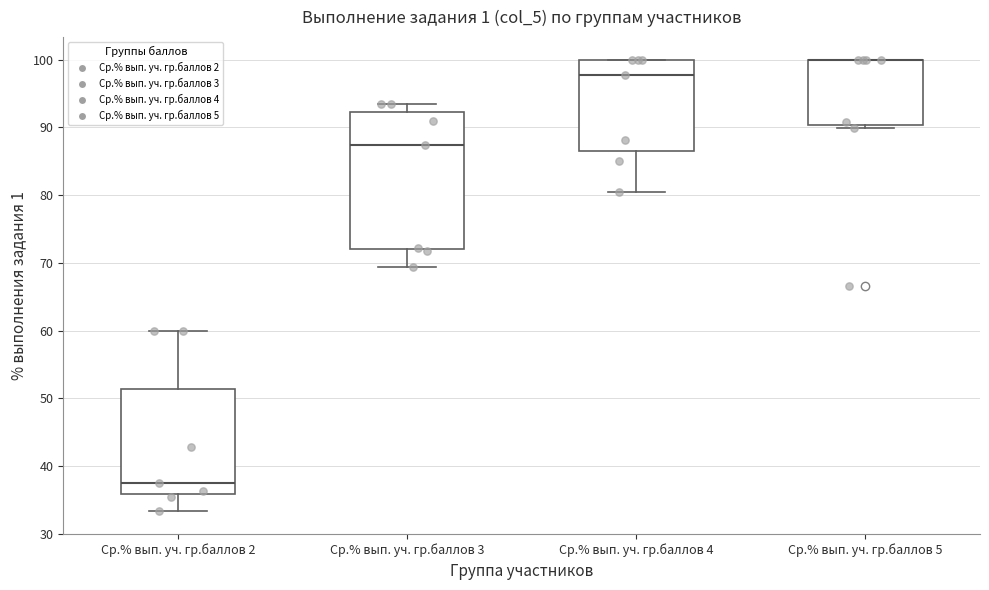

Which box is the tallest, from its lower edge to its upper edge?

Ср.% вып. уч. гр.баллов 3